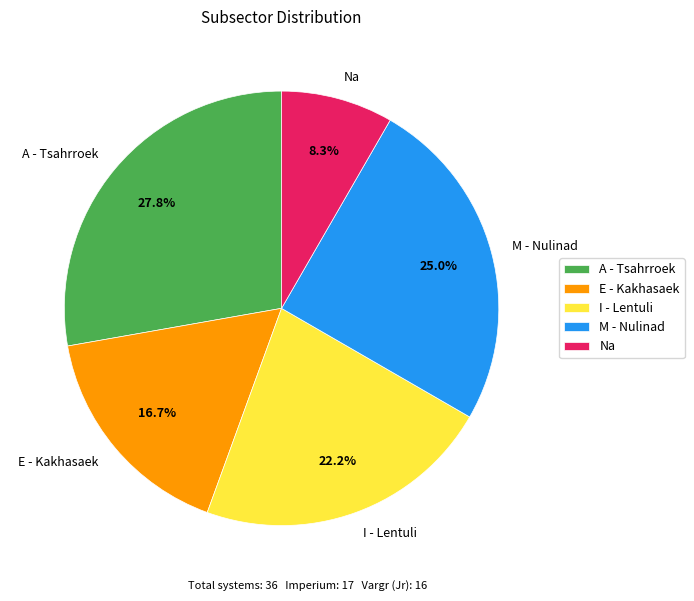

True or false: E - Kakhasaek accounts for 28% of the total.

False